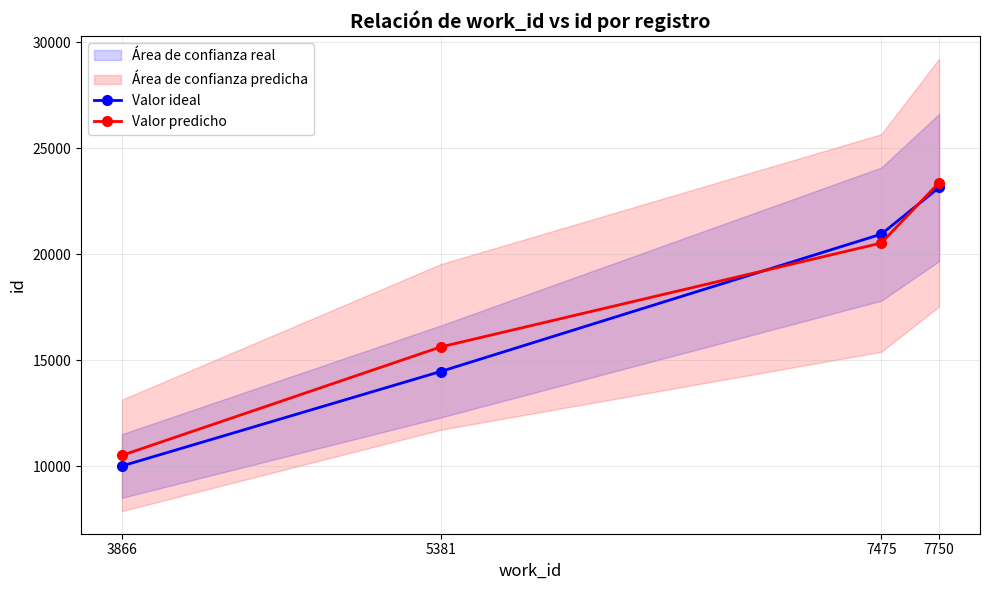

True or false: Valor ideal and Valor predicho intersect in this chart.

True